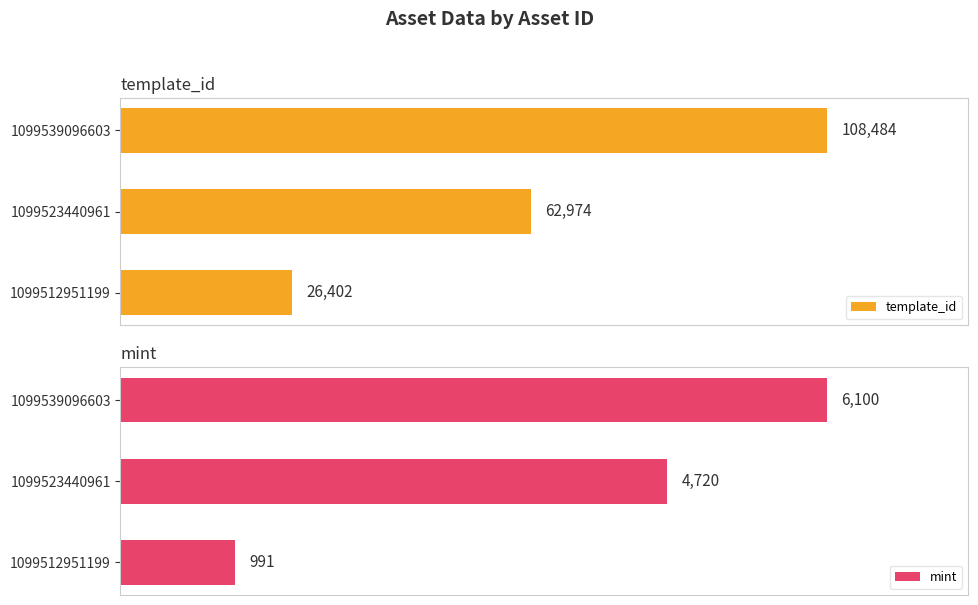

The value of template_id at 1 is 103792. True or false?

False